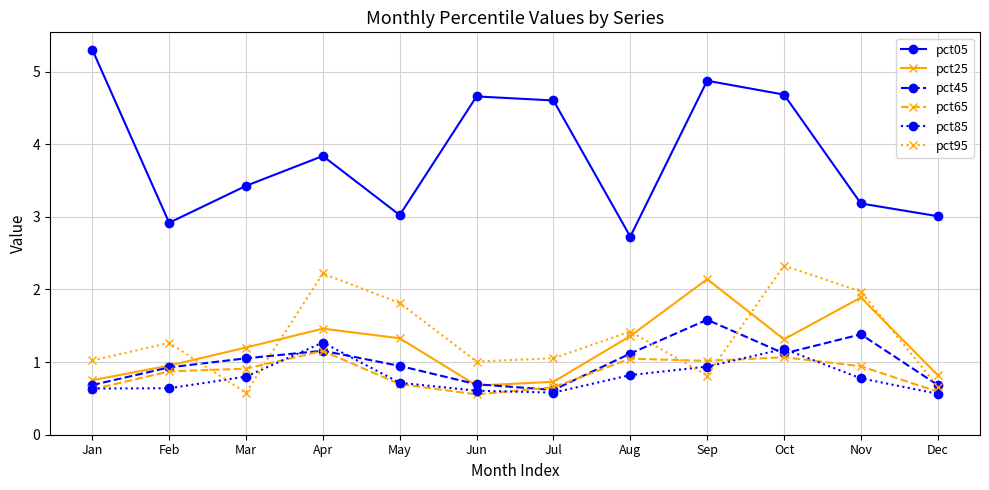

Is it true that pct45 equals 1.4 at Nov?

True